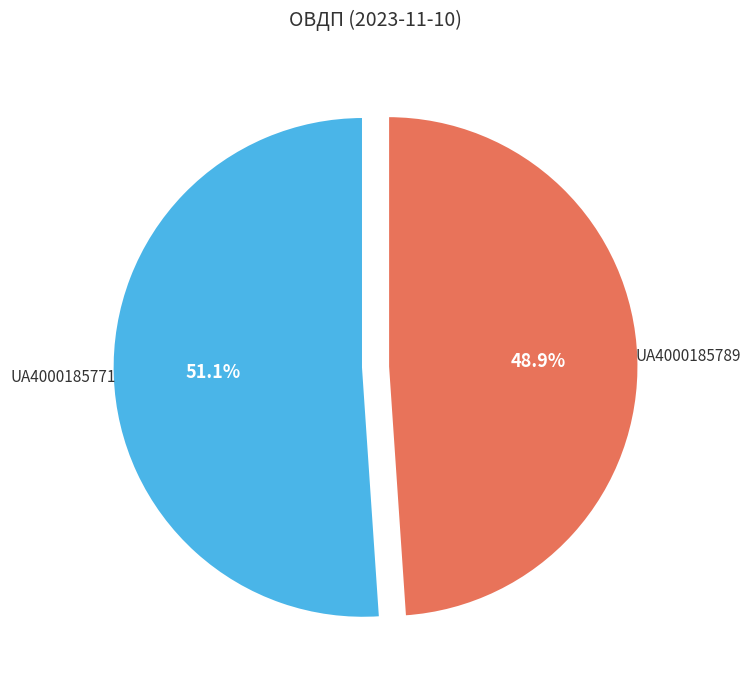

Which slice is the smallest?

UA4000185789